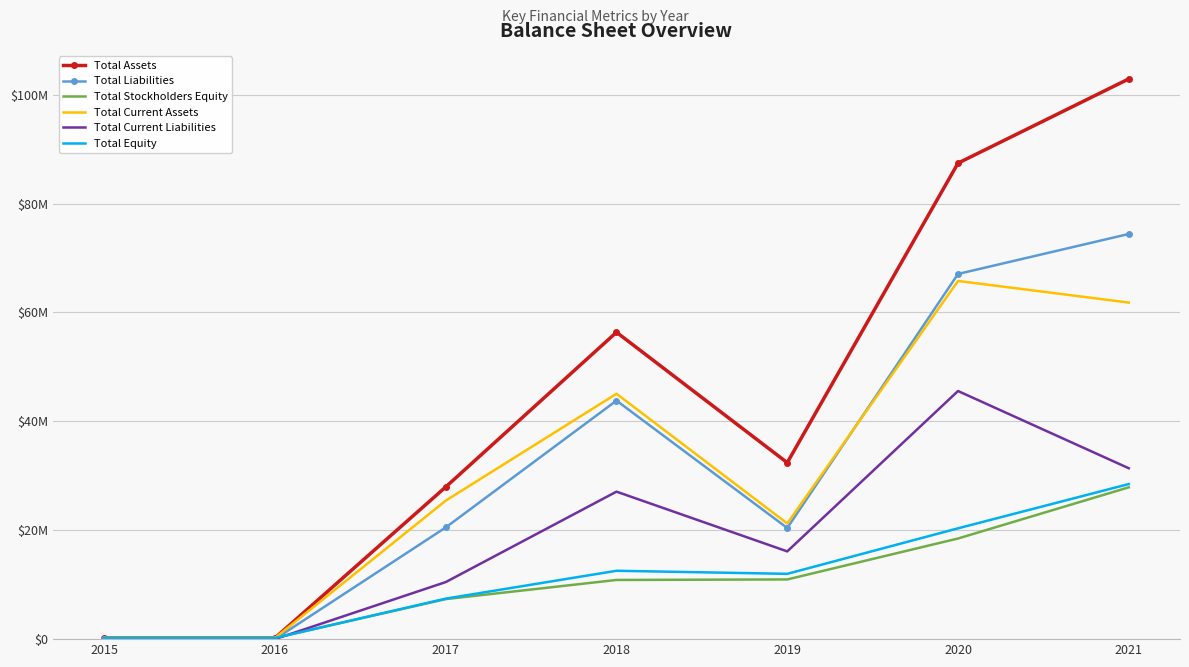

At which label is Total Current Liabilities closest to 22786713?

2018